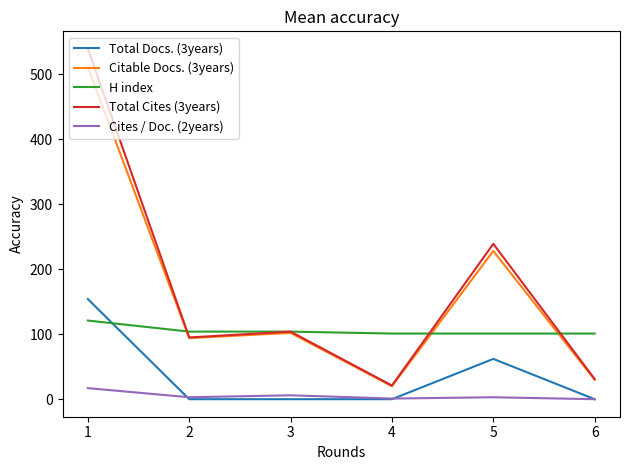

What is the difference between the maximum and second lowest values in the Citable Docs. (3years) series?

481